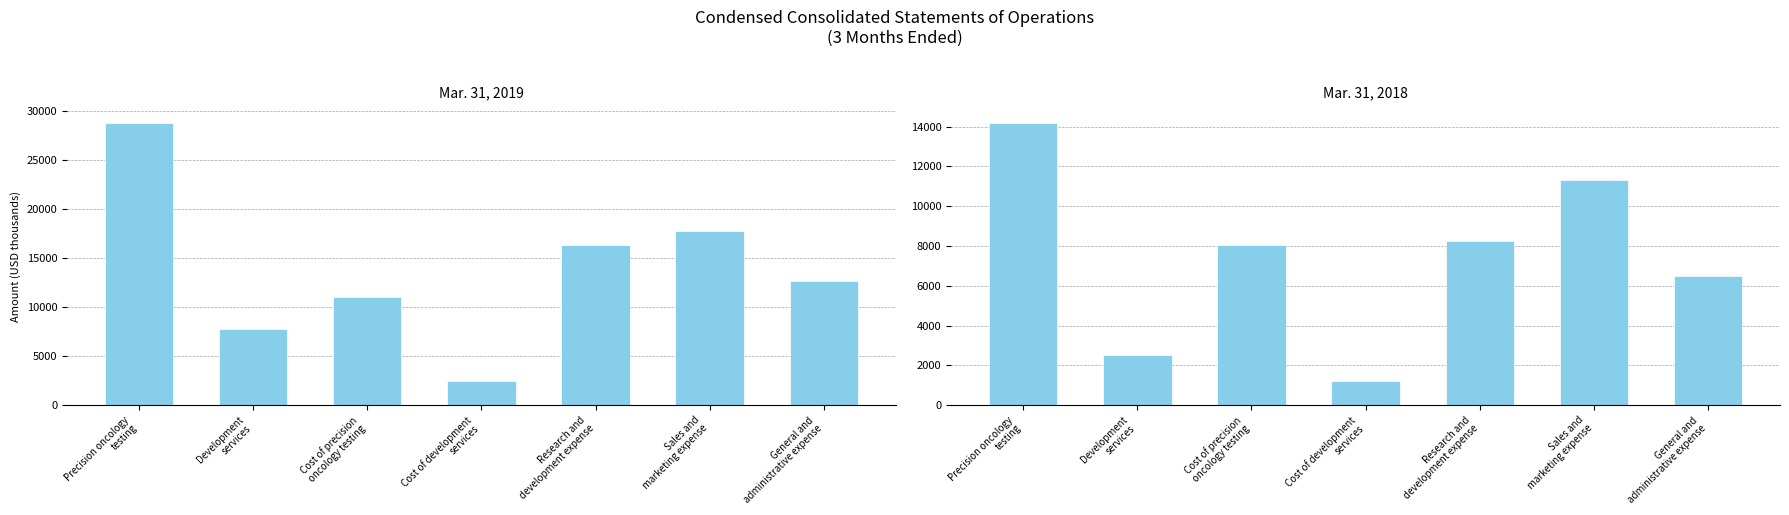

Reading right to left, transcribe all the data shown in this chart.

Mar. 31, 2019: General and
administrative expense=12661	Sales and
marketing expense=17807	Research and
development expense=16316	Cost of development
services=2512	Cost of precision
oncology testing=11023	Development
services=7818	Precision oncology
testing=28837
Mar. 31, 2018: General and
administrative expense=6519	Sales and
marketing expense=11312	Research and
development expense=8255	Cost of development
services=1208	Cost of precision
oncology testing=8045	Development
services=2501	Precision oncology
testing=14191